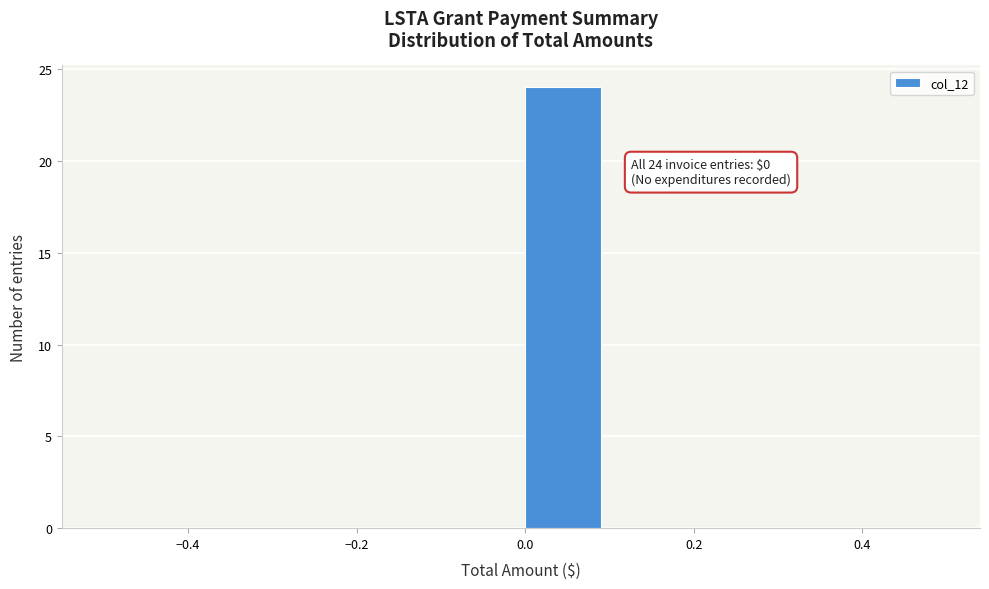

Which range on the x-axis has the tallest bar?

0.0 to 0.1